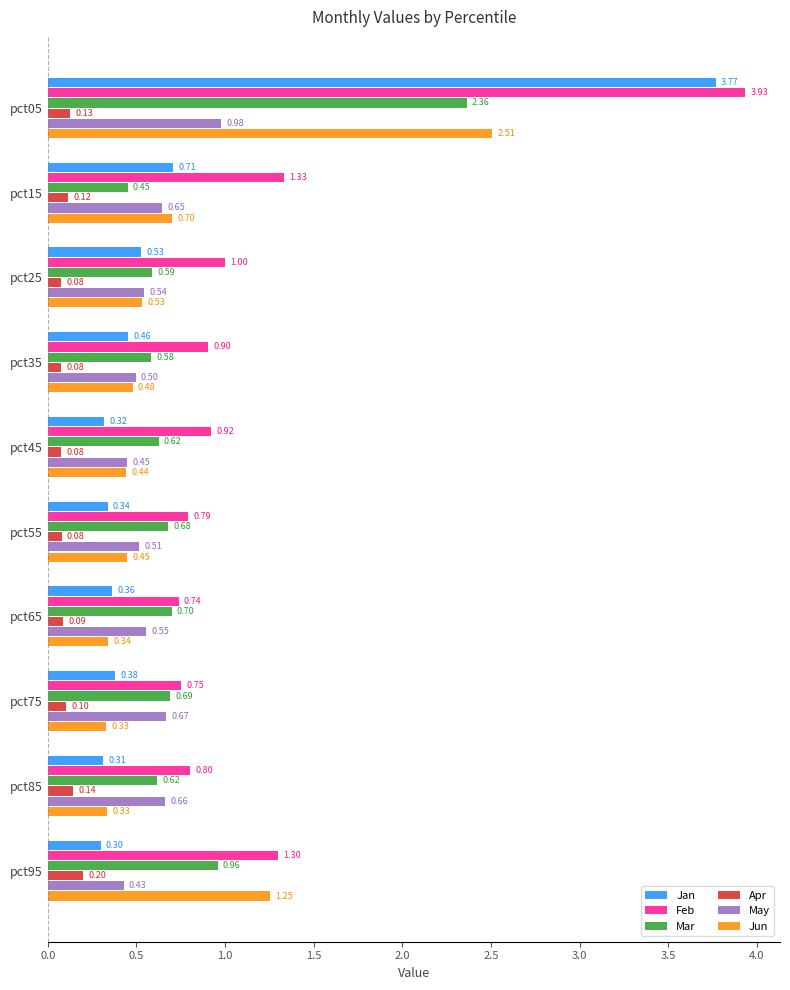

Which series has the largest range (max minus min)?

Jan